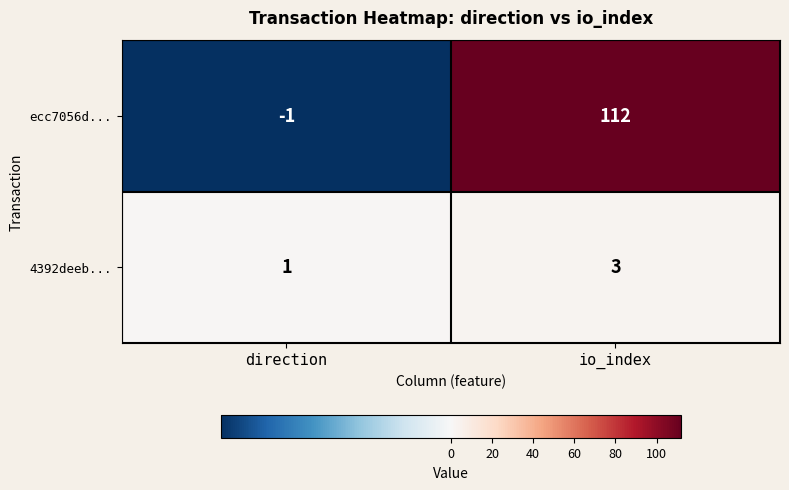

The ecc7056d... series shows -2 at direction. True or false?

False